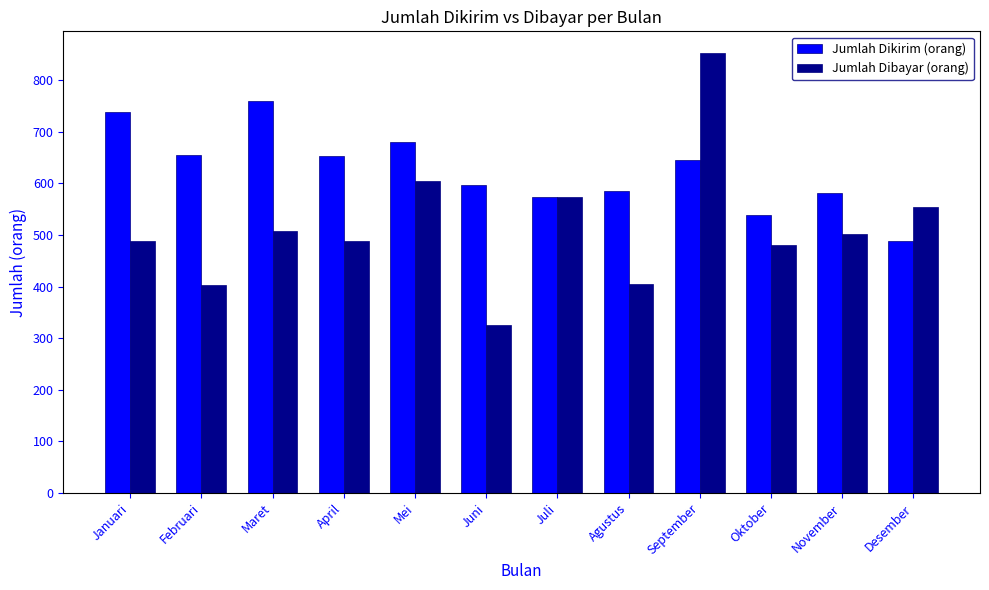

True or false: Jumlah Dibayar (orang) has a value of 574 at Juli.

True